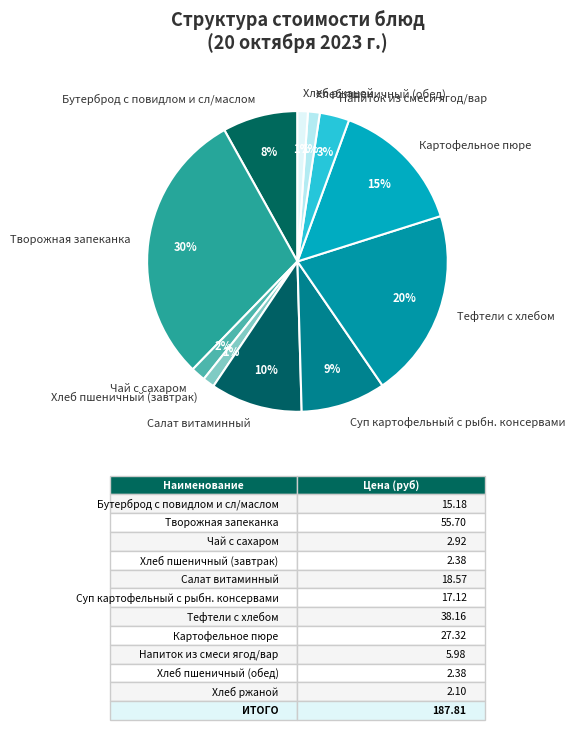

To the nearest percent, what is the combined percentage of Чай с сахаром and Напиток из смеси ягод/вар?

5%